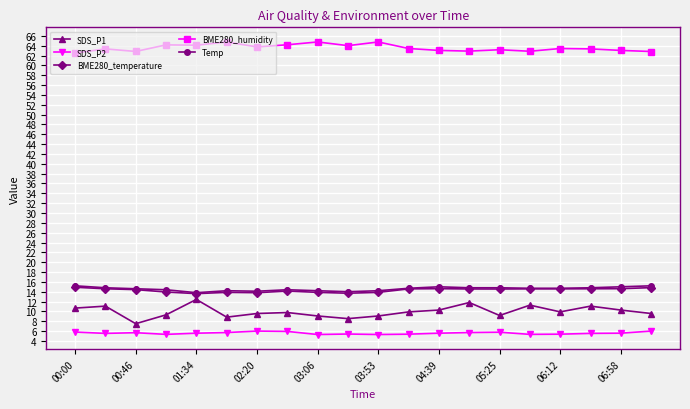

How many lines are shown in the chart?

5